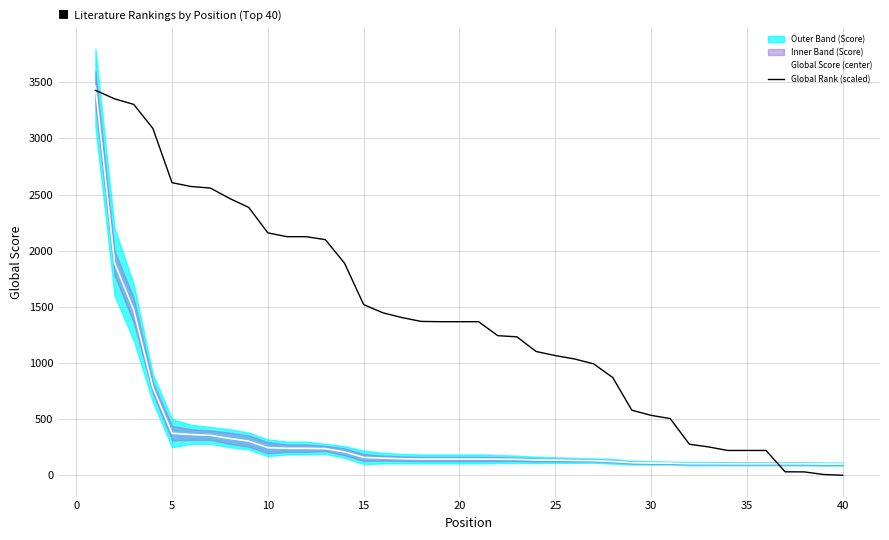

What is the maximum value for Global Rank (scaled)?

3429.0